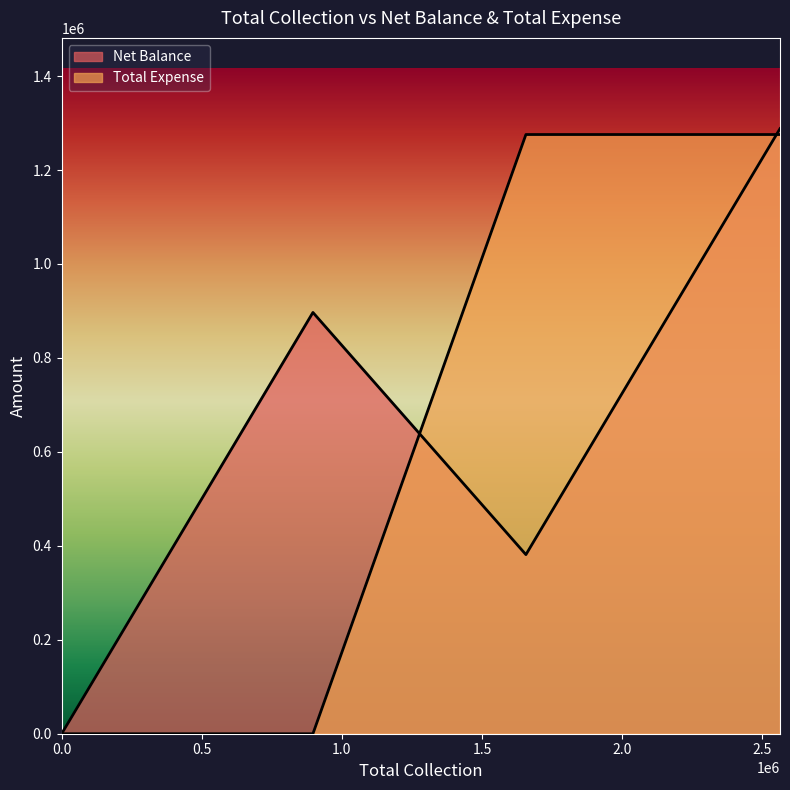

How many lines are shown in the chart?

2